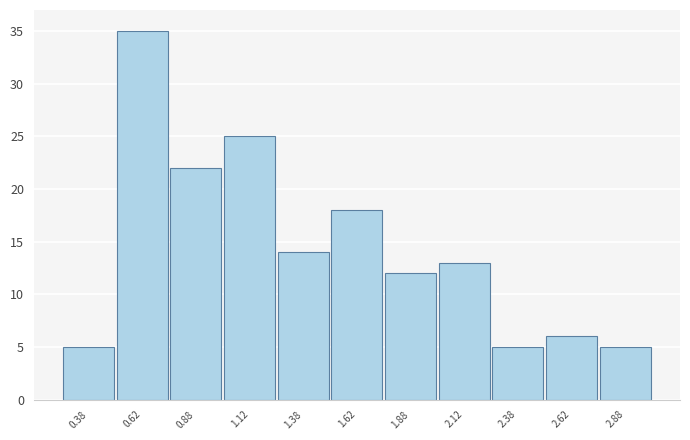

How tall is the bar that spans 2.50 to 2.75 on the x-axis? The values are not printed on the chart, so give them approximately, as read against the axis.

6